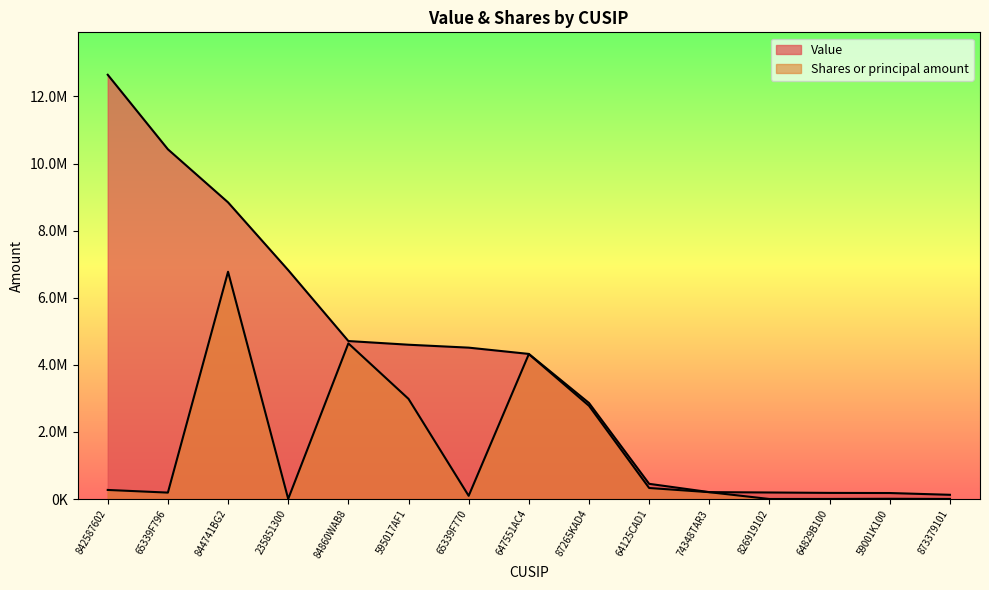

List the series in order of their overall mean, highest first.

Value, Shares or principal amount